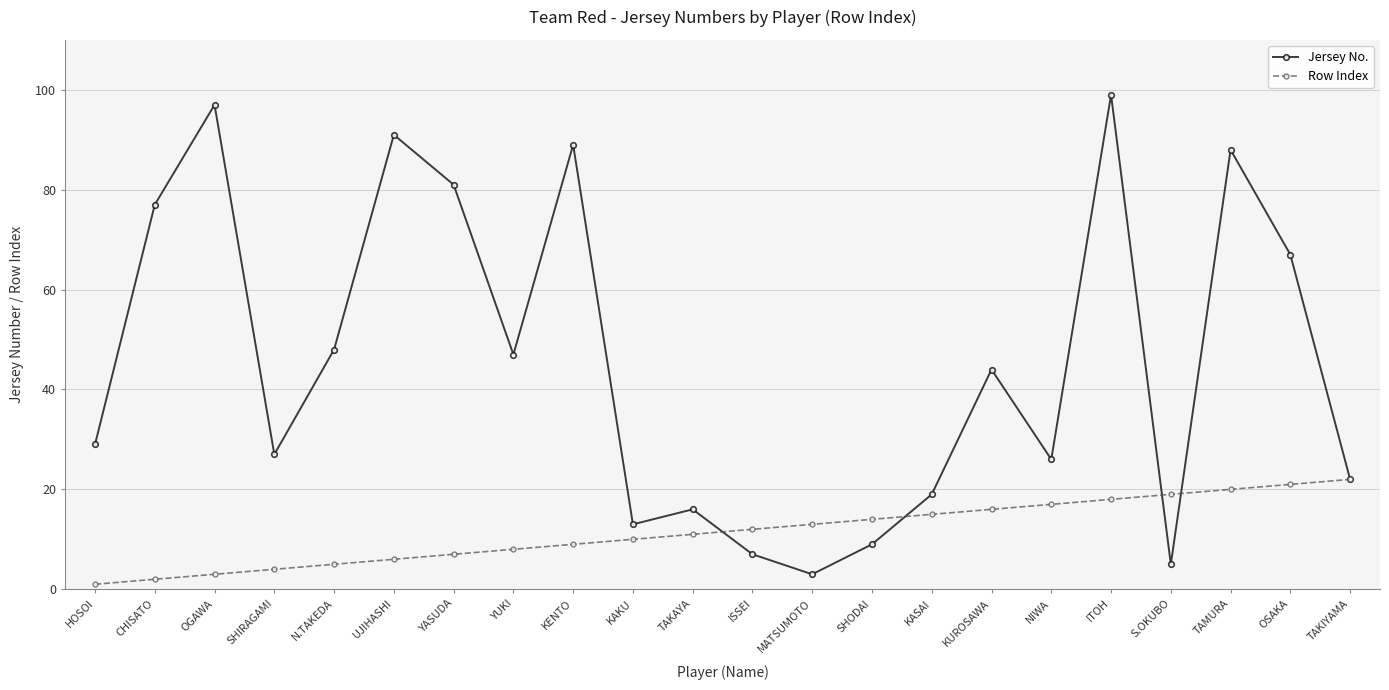

What are all the series names shown in the legend?

Jersey No., Row Index